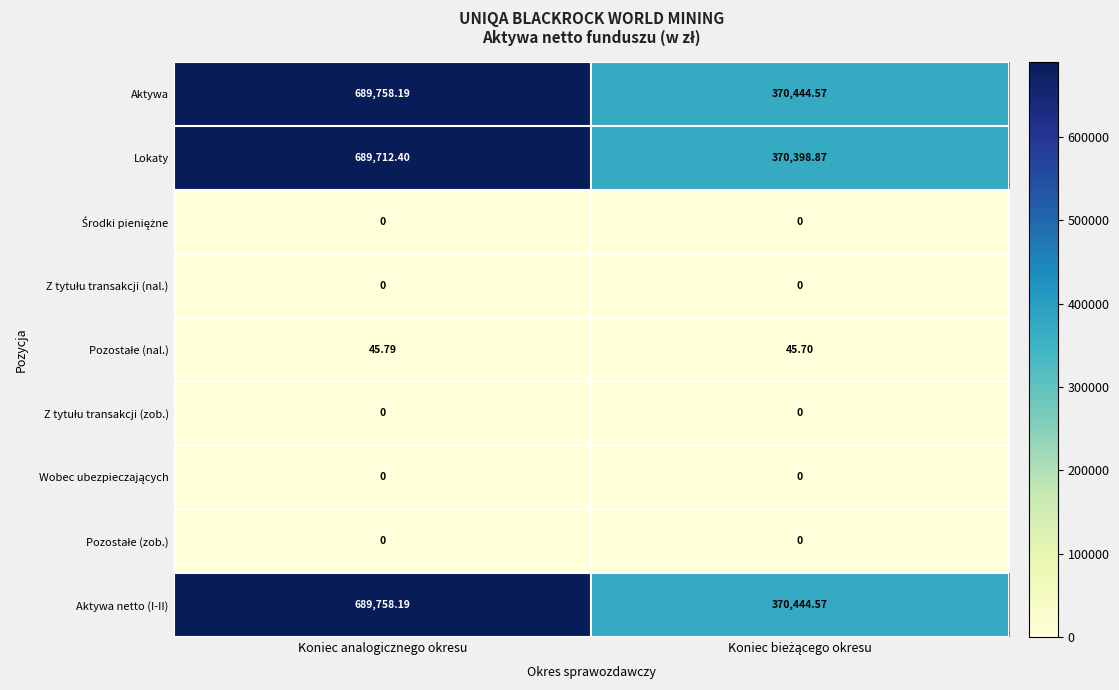

At how many categories does at least one series exceed 672618?

1